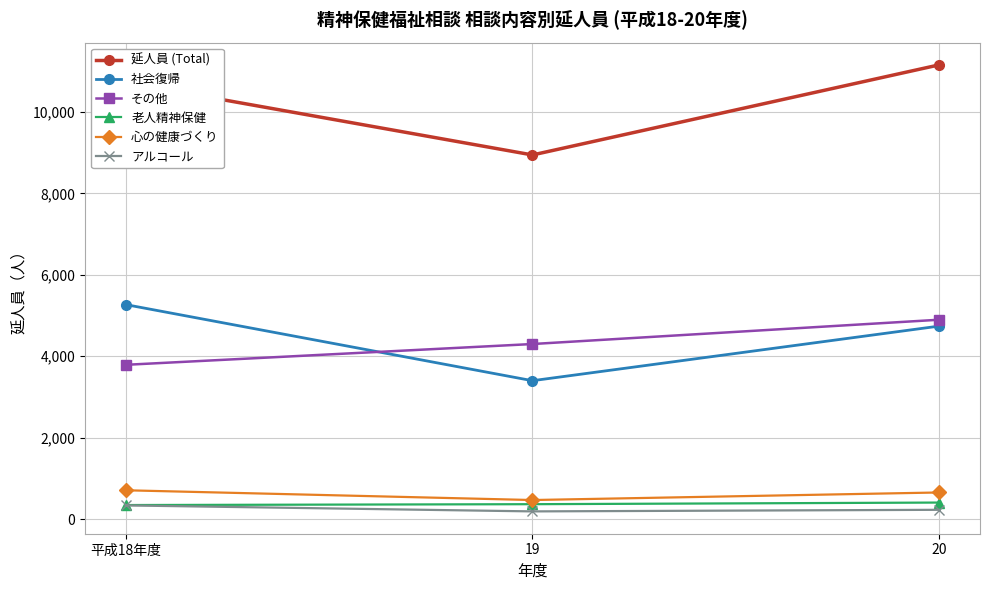

What is the average value of the 老人精神保健 series?

371